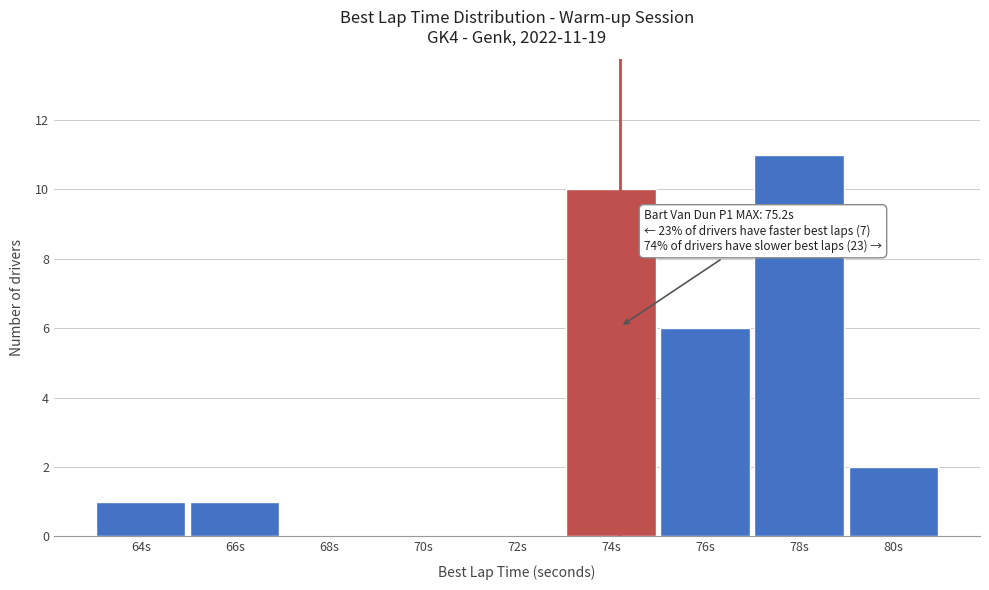

Reading left to right, list all the values displayed in this chart.

64s=1	66s=1	68s=0	70s=0	72s=0	74s=10	76s=6	78s=11	80s=2